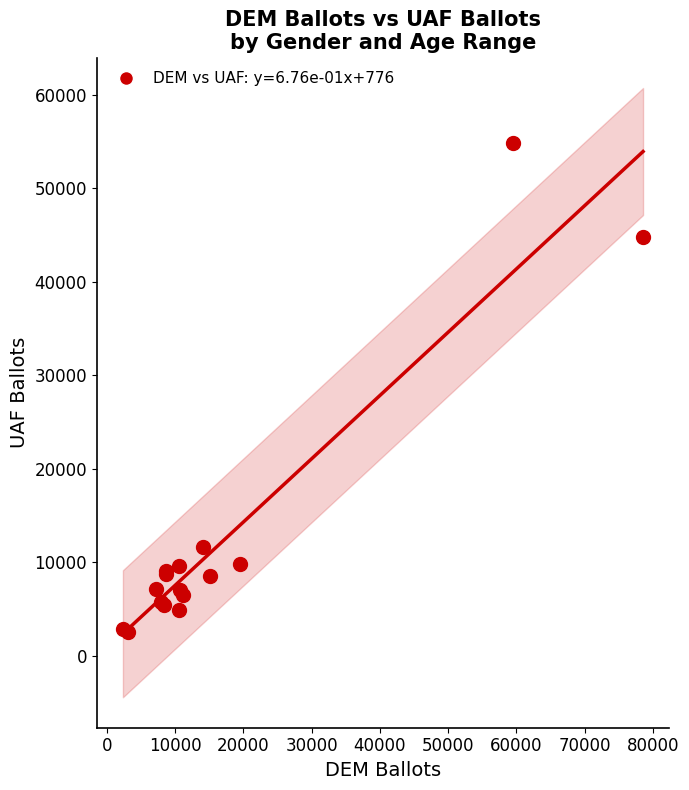

What Y value in the scatter plot is closest to 28671?

44804